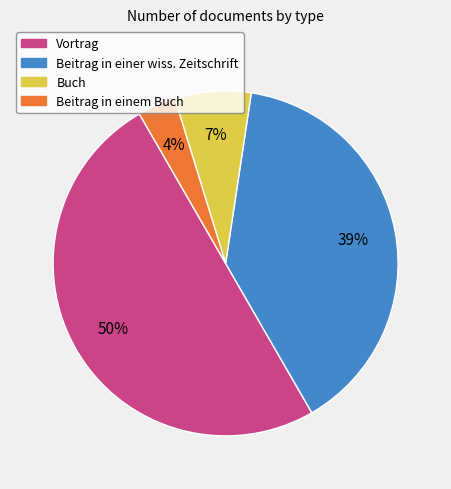

To the nearest percent, what portion does Beitrag in einer wiss. Zeitschrift represent?

39%